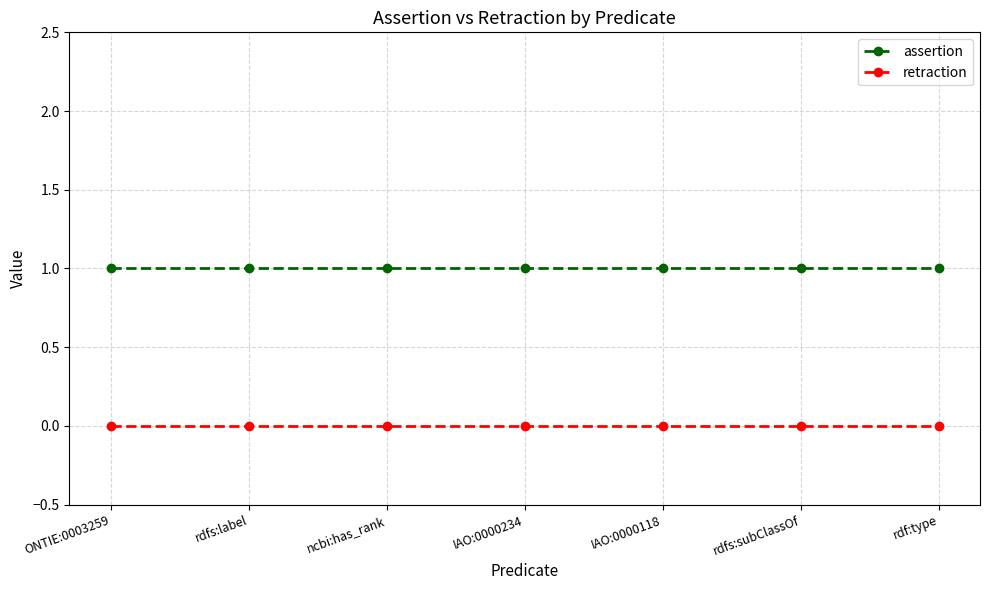

True or false: retraction and assertion intersect in this chart.

False